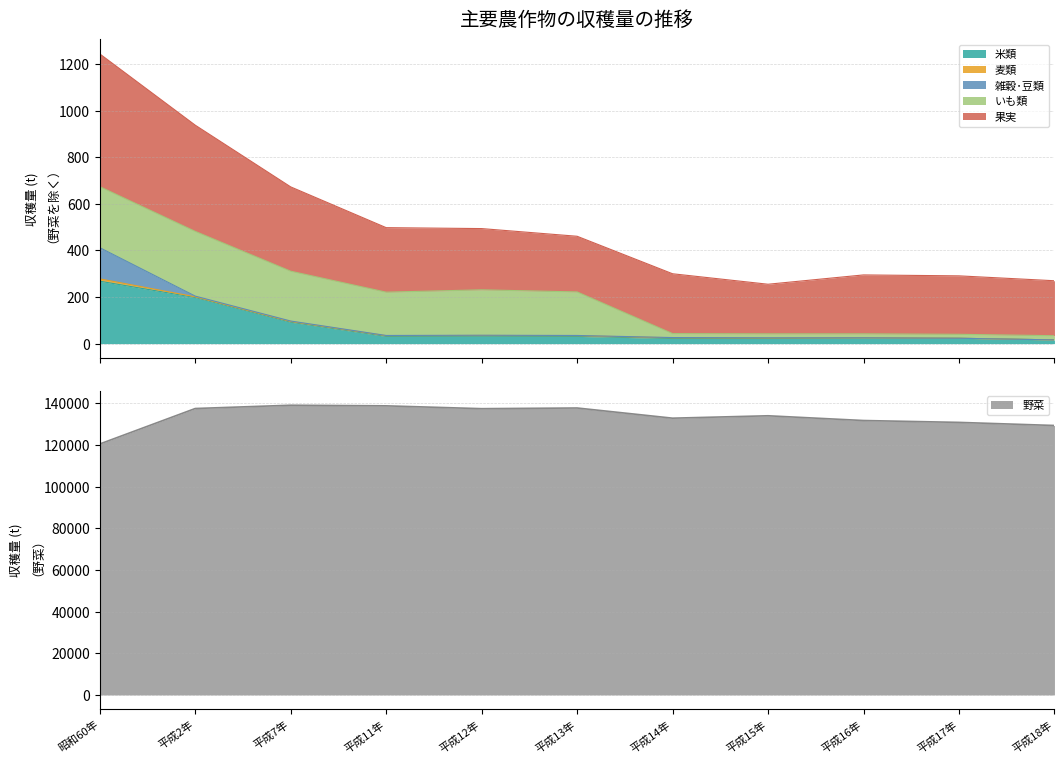

What is the minimum value for 野菜?

120439